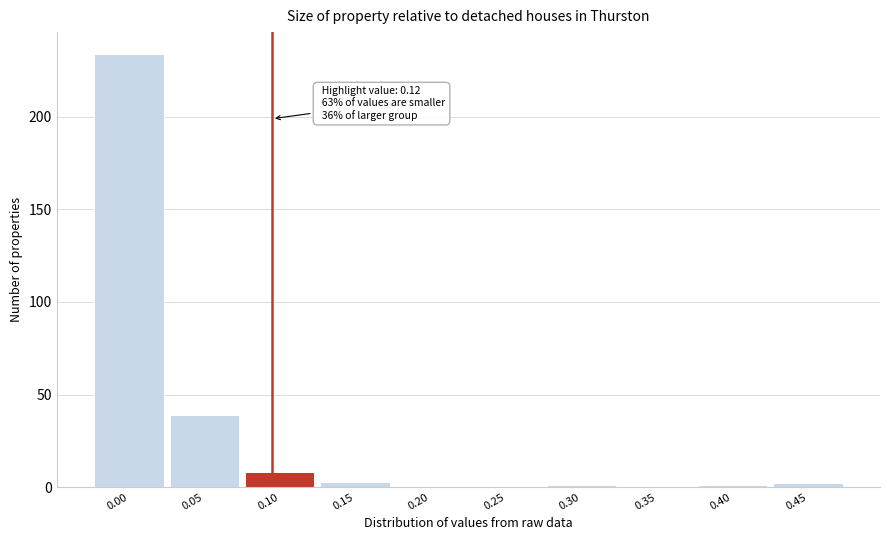

Reading left to right, list all the values displayed in this chart.

0.00=234	0.05=39	0.10=8	0.15=3	0.20=0	0.25=0	0.30=1	0.35=0	0.40=1	0.45=2